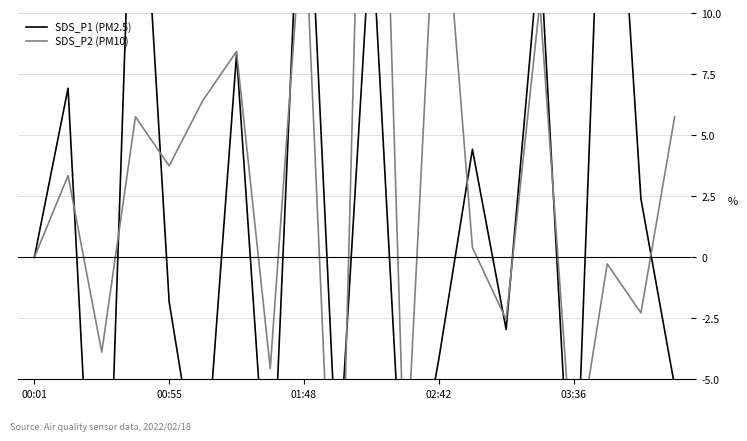

What is the difference between the maximum and minimum values in the SDS_P2 (PM10) series?

52.9